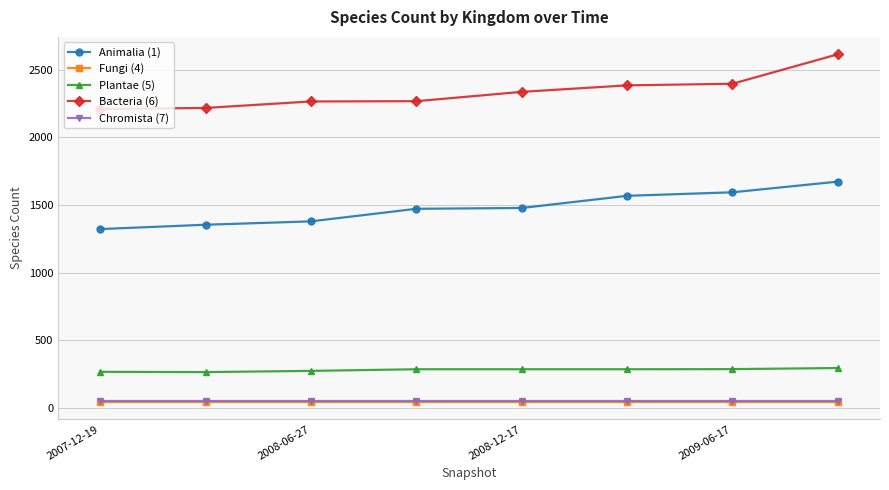

What are all the series names shown in the legend?

Animalia (1), Fungi (4), Plantae (5), Bacteria (6), Chromista (7)